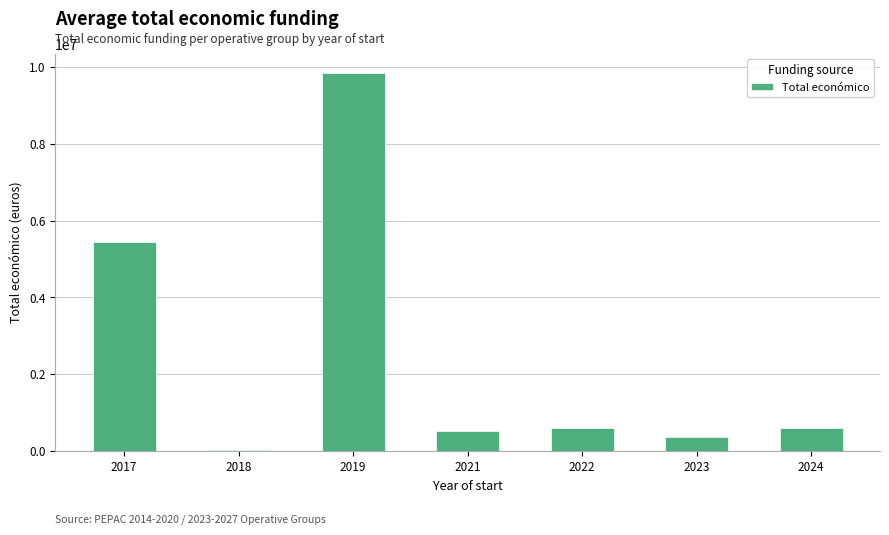

Are the bars horizontal?

No